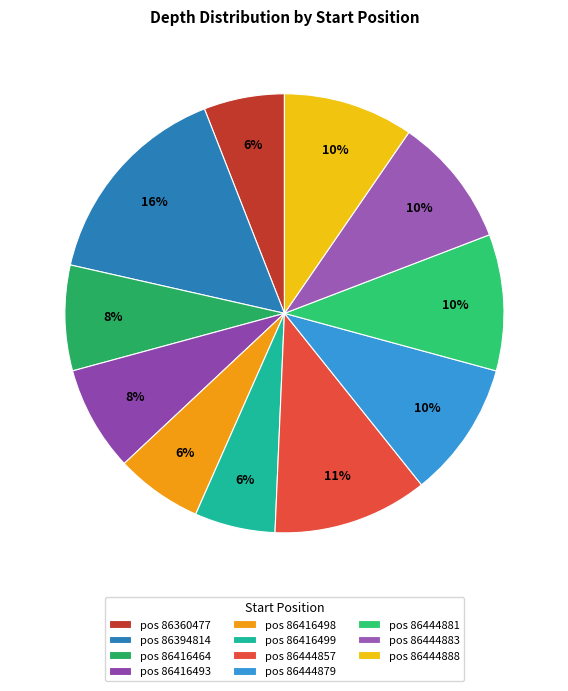

Is there any slice that represents more than half of the pie?

No